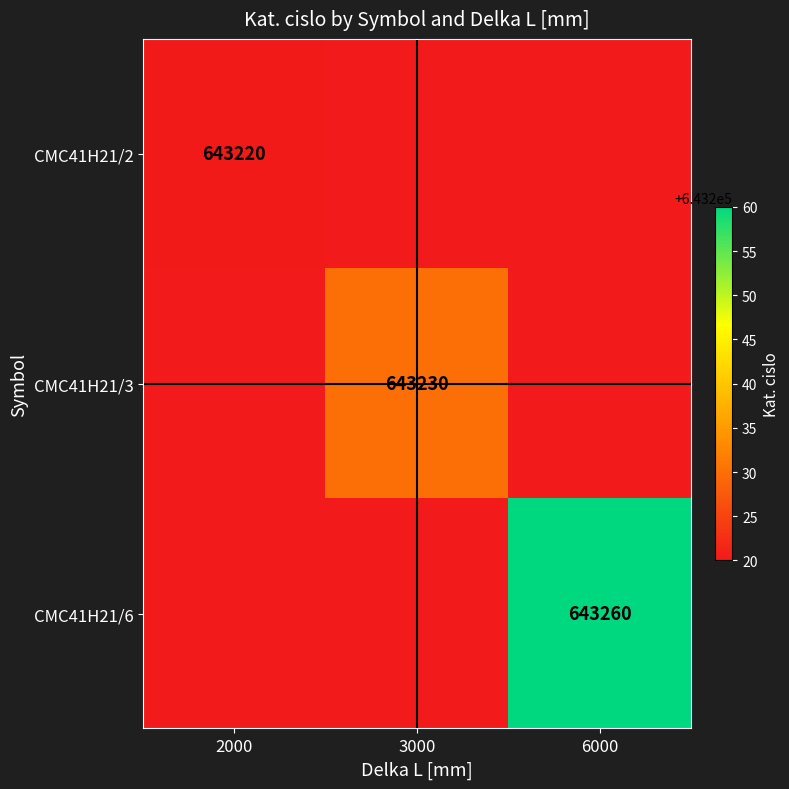

Is it true that CMC41H21/3 equals 259820 at 3000?

False